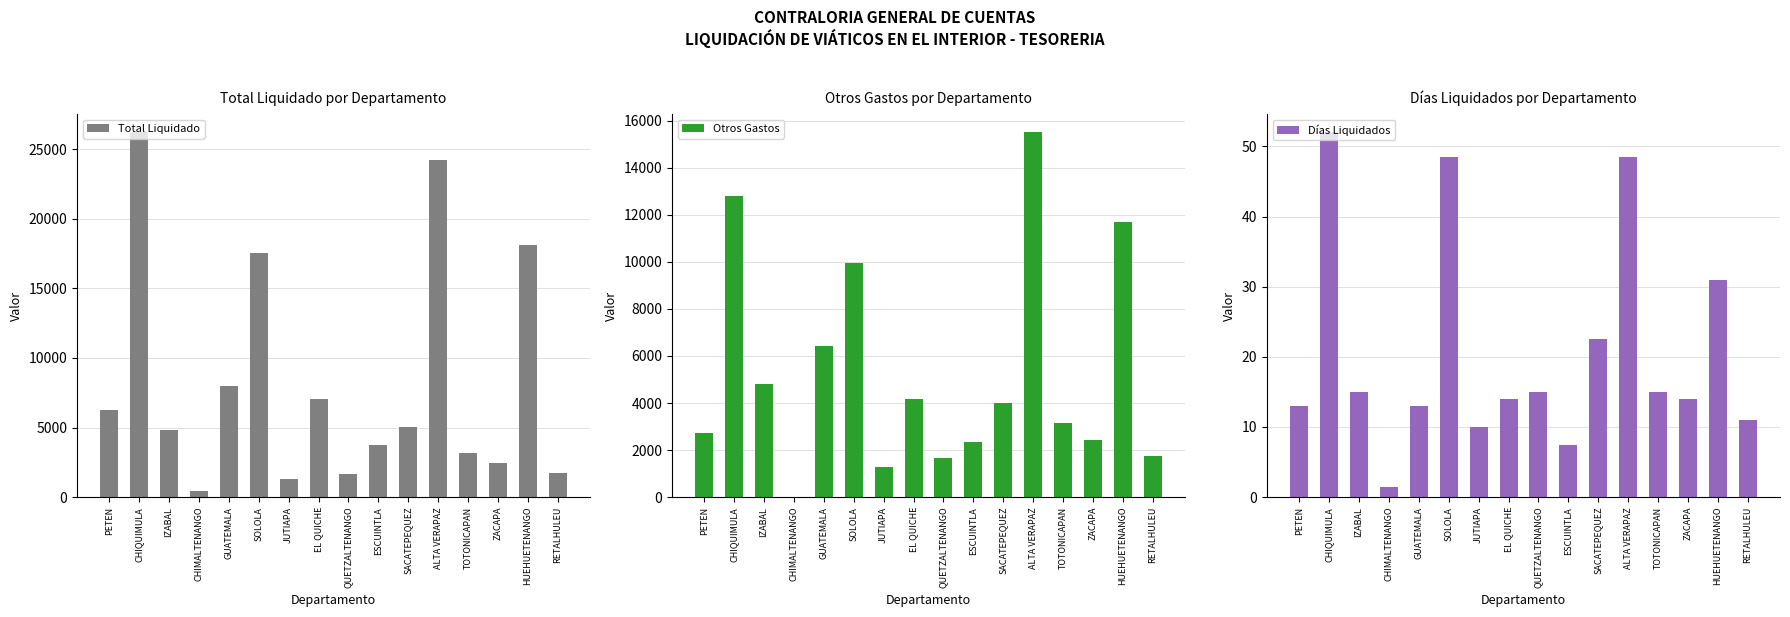

Rank the series by their maximum value, from highest to lowest.

Total Liquidado, Otros Gastos, Días Liquidados